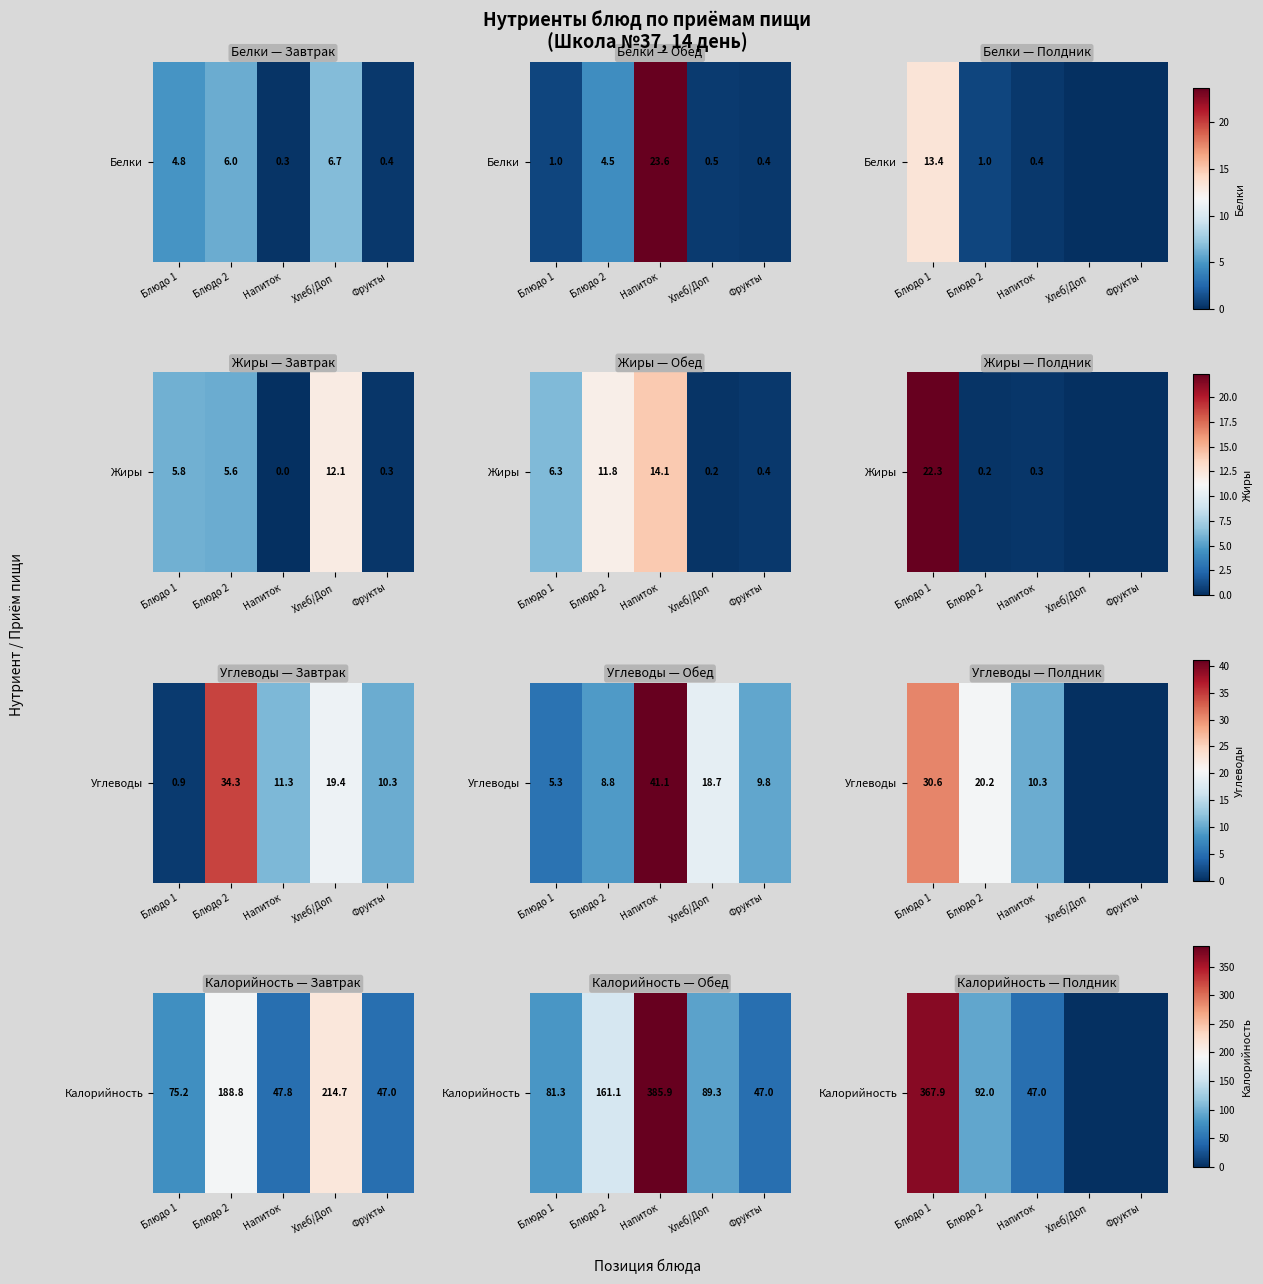

Rank the categories by value from lowest to highest.

Хлеб/Доп, Фрукты, Напиток, Блюдо 2, Блюдо 1